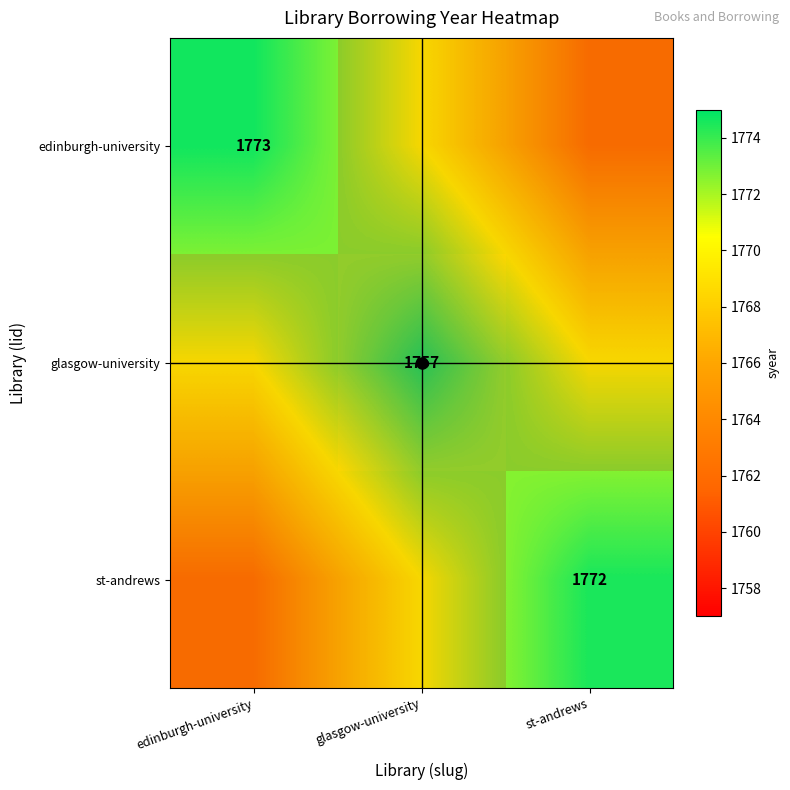

Where is glasgow-university nearest to the value 0?

edinburgh-university